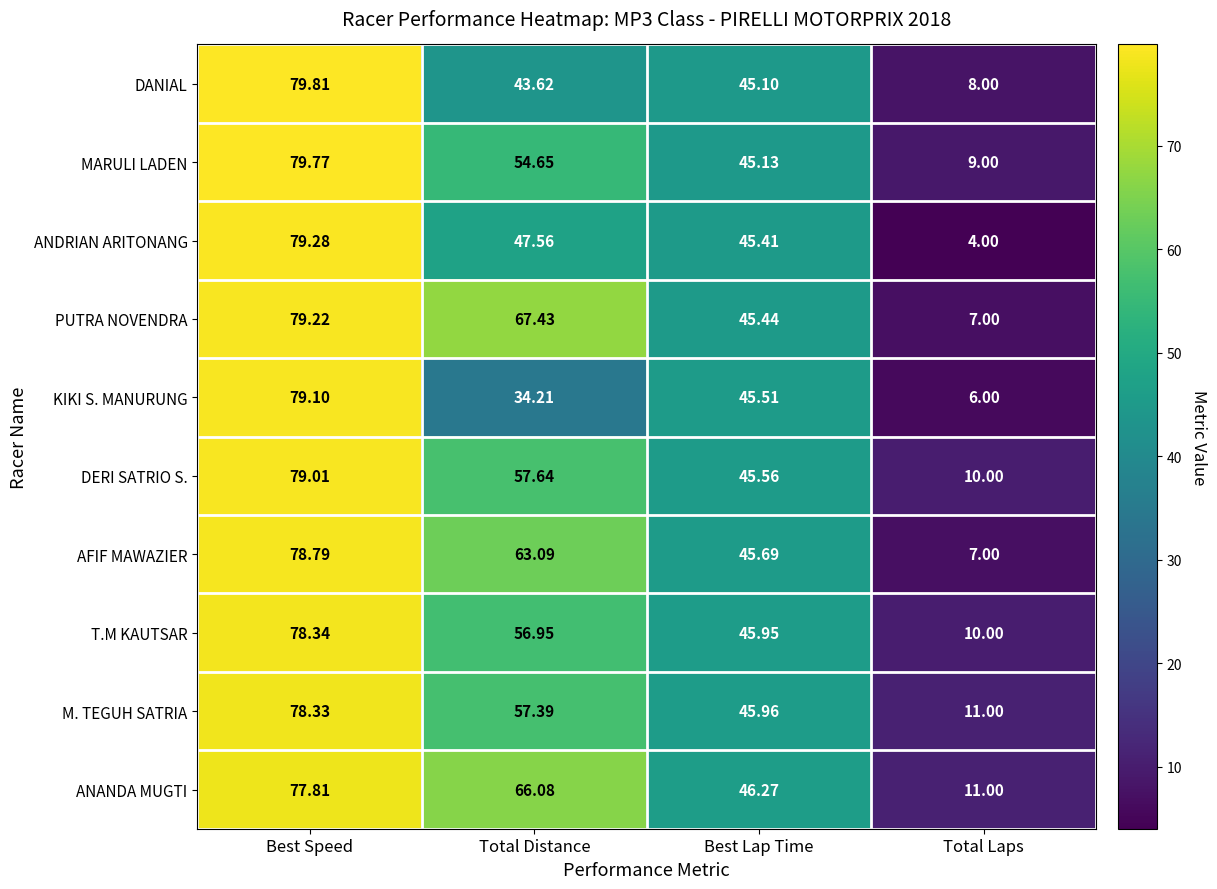

At which label does M. TEGUH SATRIA first exceed 57?

Best Speed